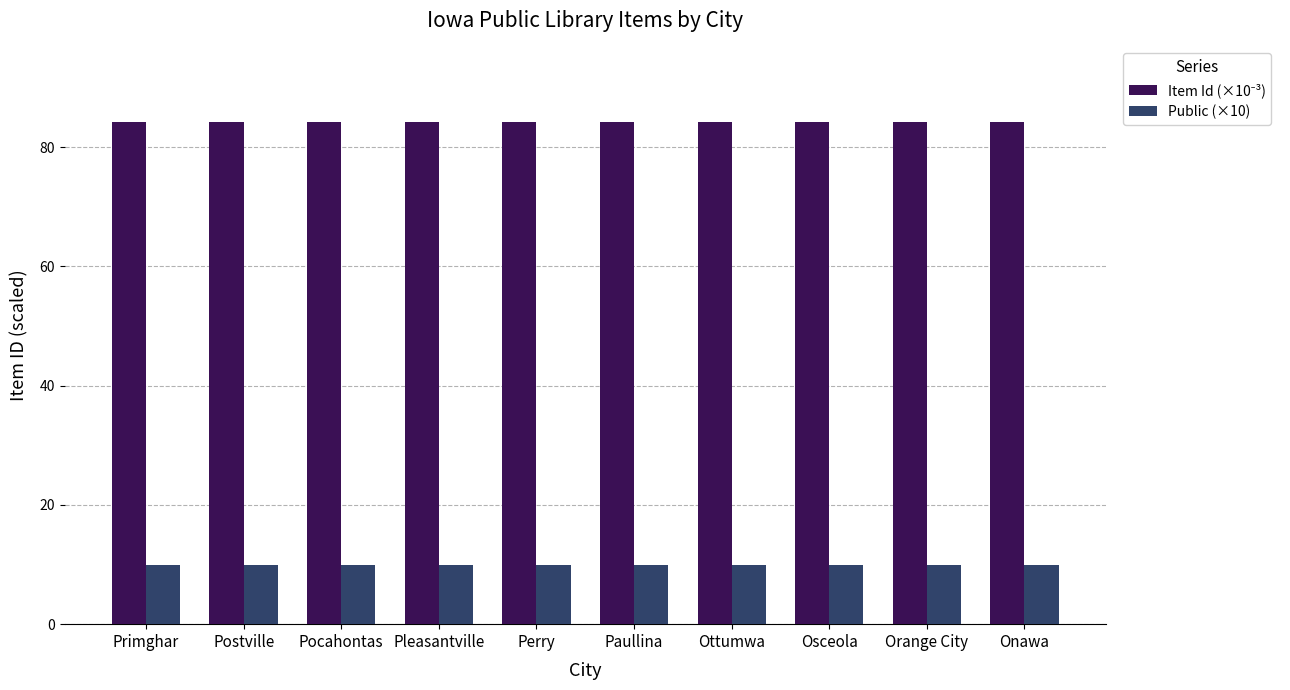

True or false: Public (×10) has a value of 2.6 at Perry.

False